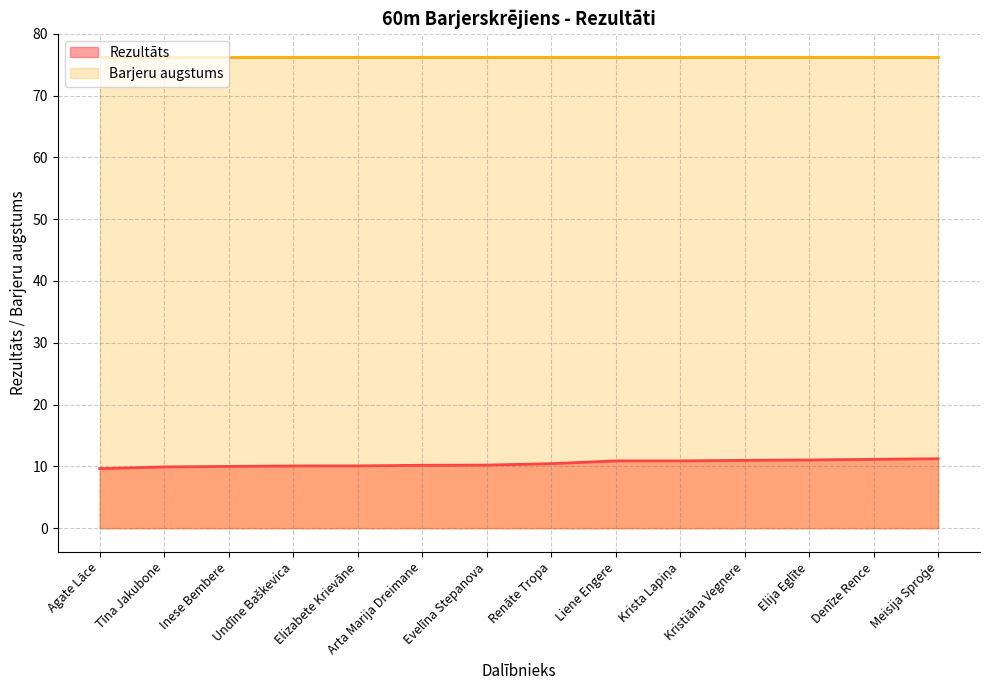

At which label is the value closest to 10?

Inese Bembere